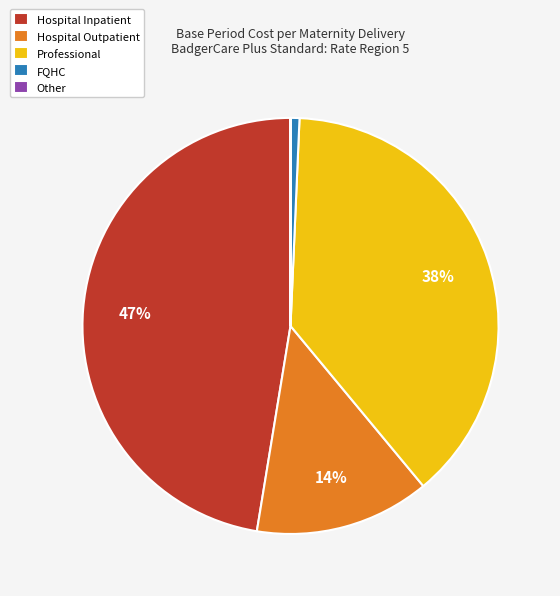

Is Hospital Outpatient the majority of the pie?

No